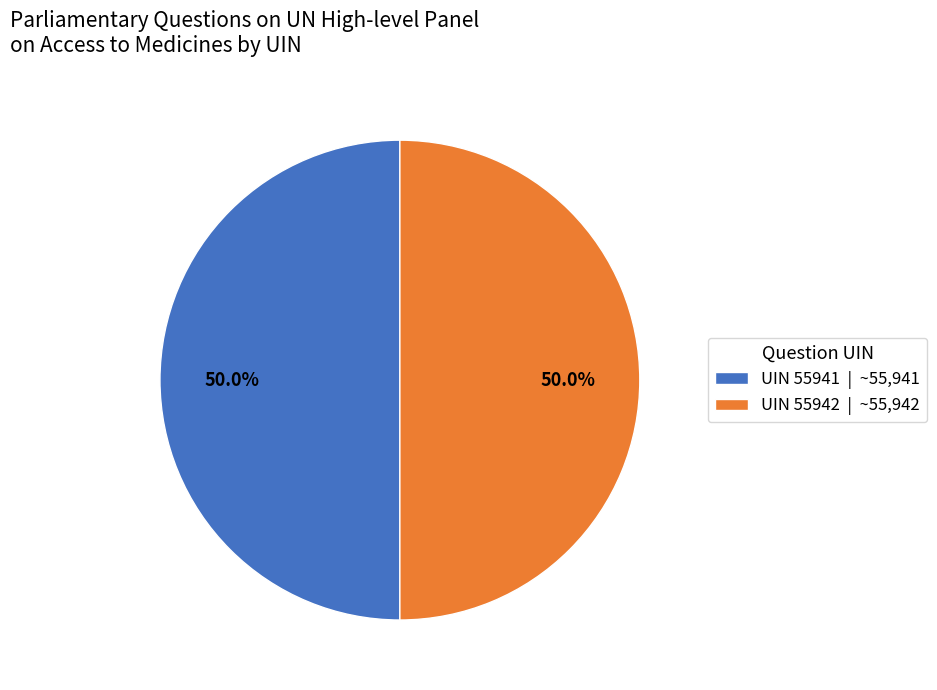

What is the ratio of the value at UIN 55942 | ~55,942 to the value at UIN 55941 | ~55,941?

1.0